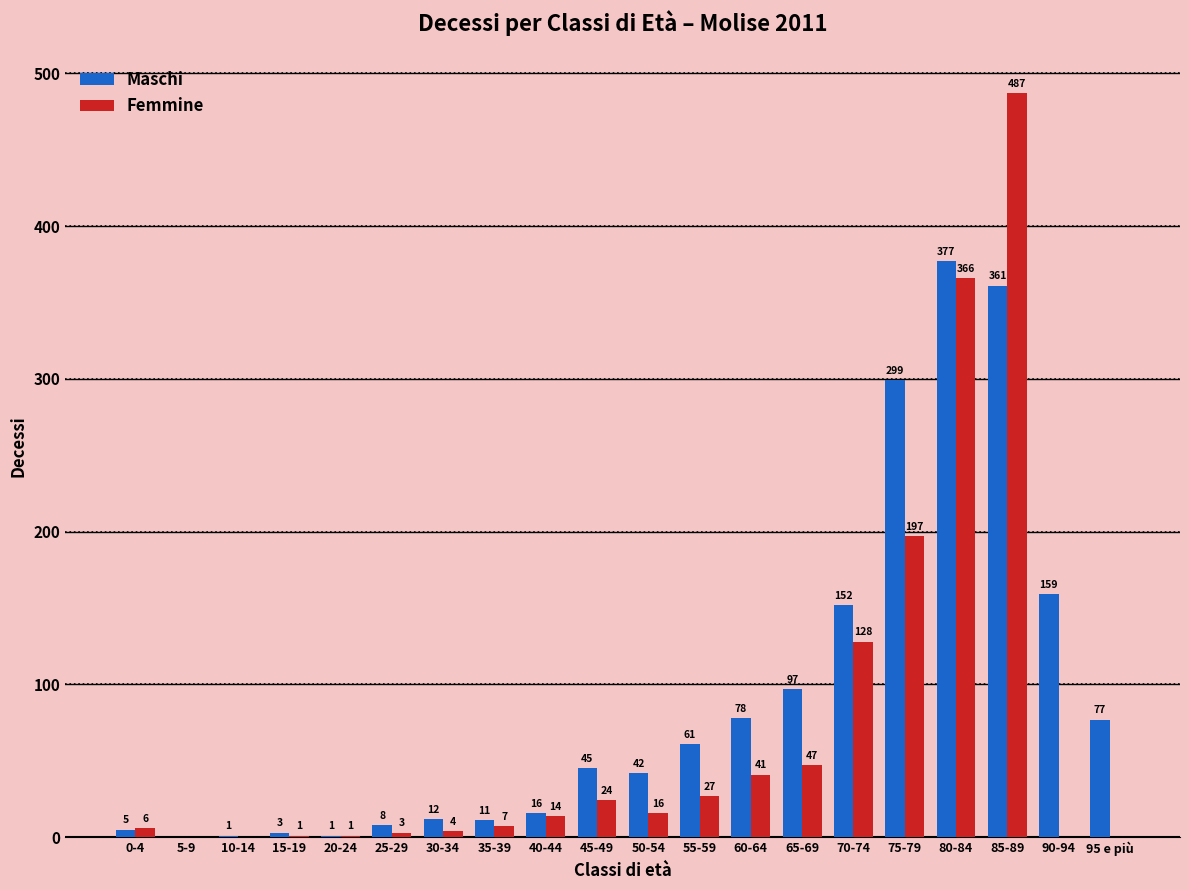

Which series has the largest total across all categories?

Maschi